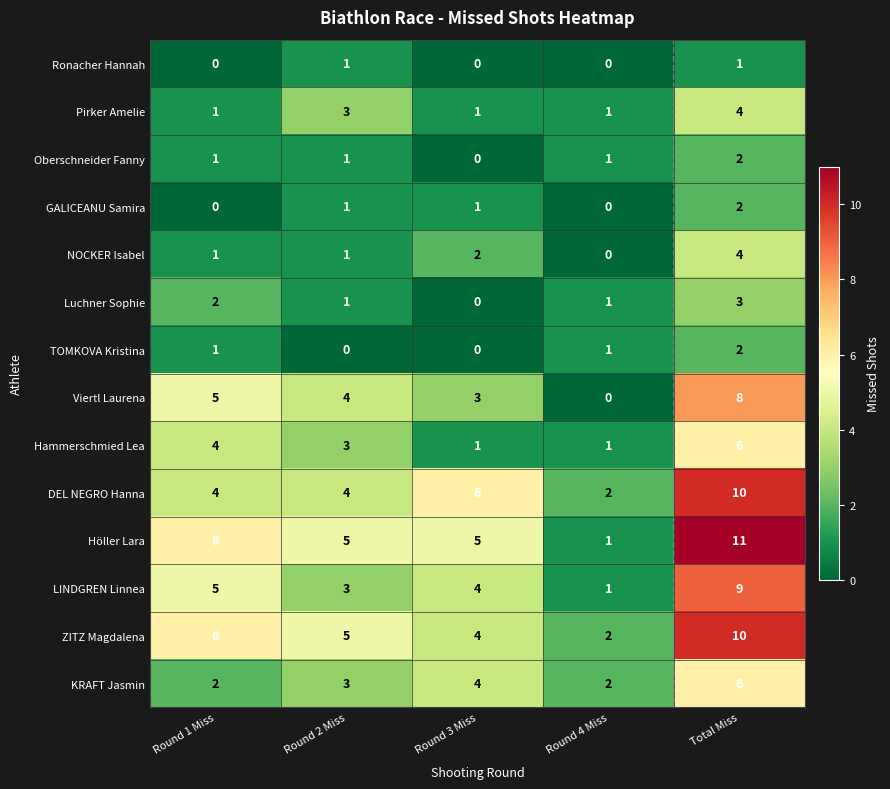

What is the greatest value displayed?

11